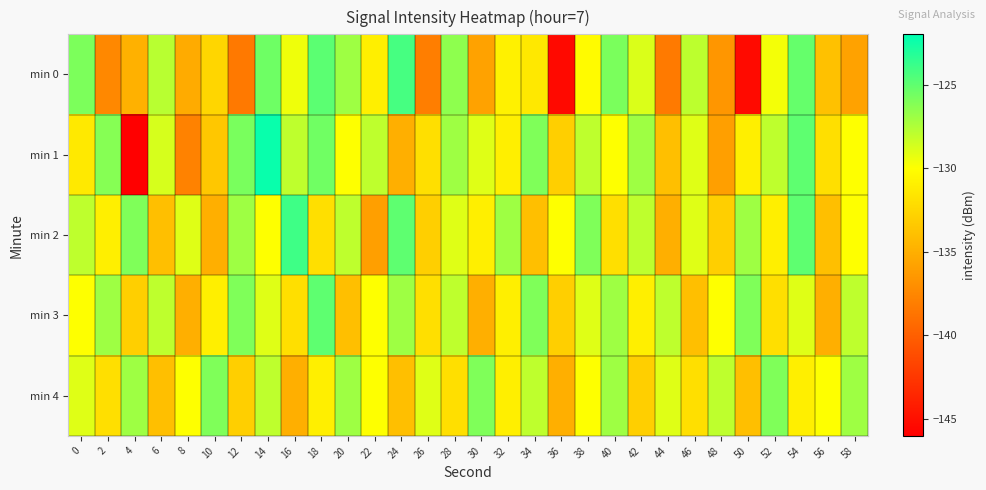

What is the greatest value displayed?

-122.3